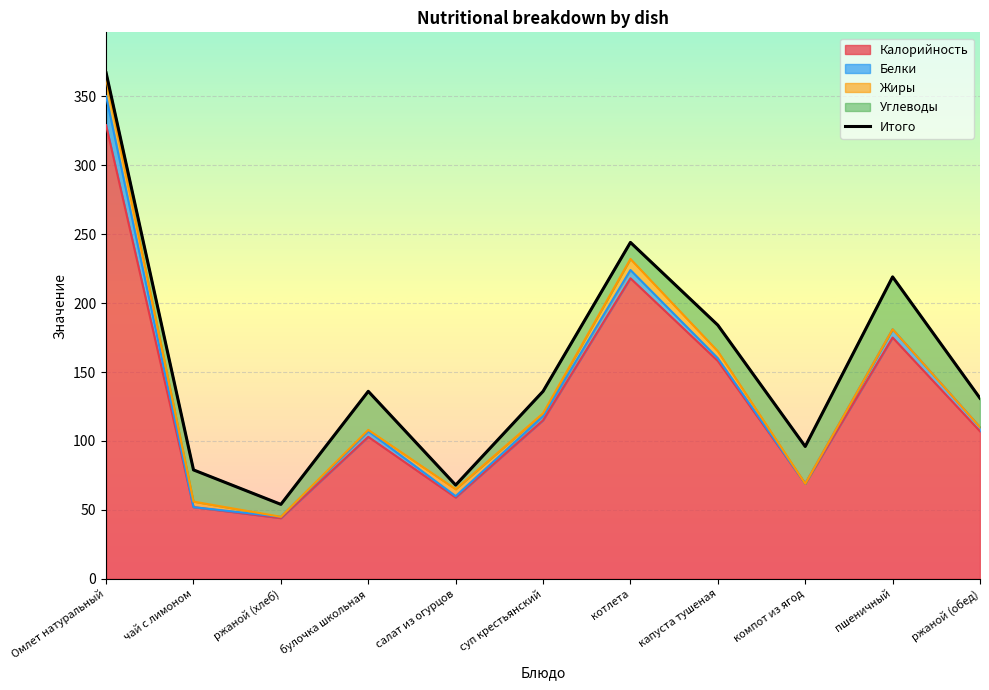

Which label corresponds to the smallest value in the chart?

ржаной (хлеб)